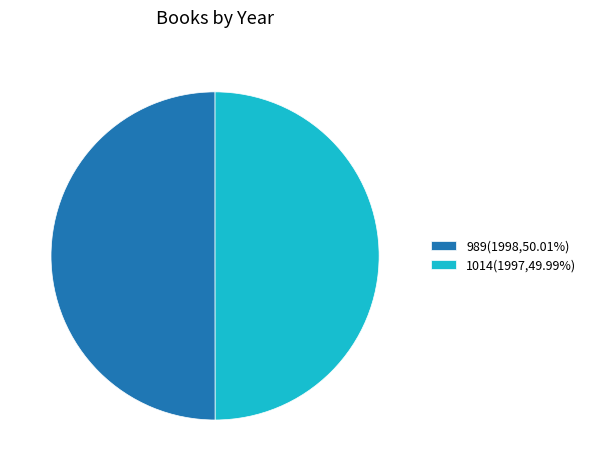

Approximately how many times larger is the value at 989(1998,50.01%) compared to 1014(1997,49.99%)?

1.0